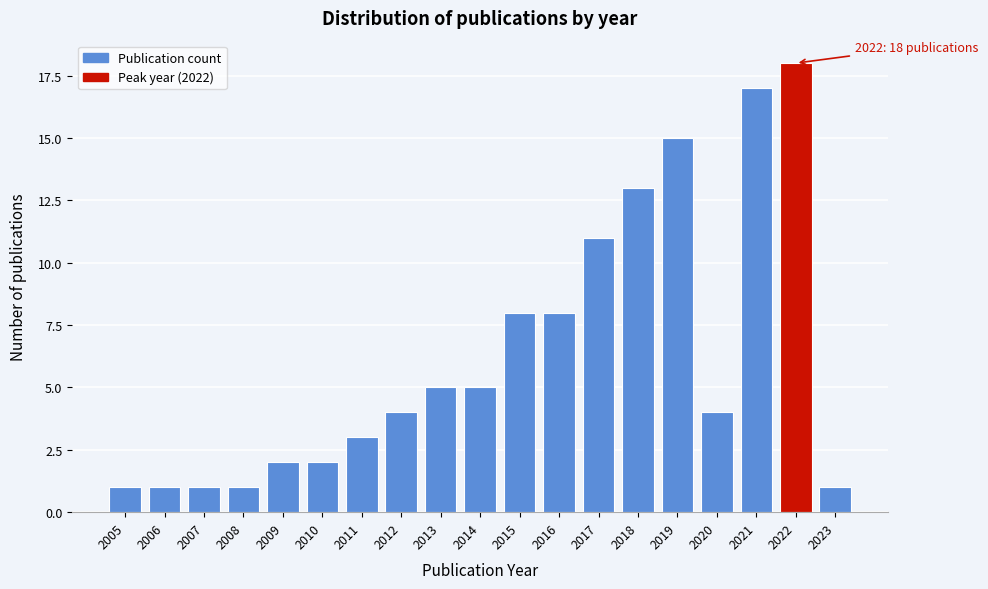

Reading left to right, what are all the values shown in this chart?

1	1	1	1	2	2	3	4	5	5	8	8	11	13	15	4	17	18	1